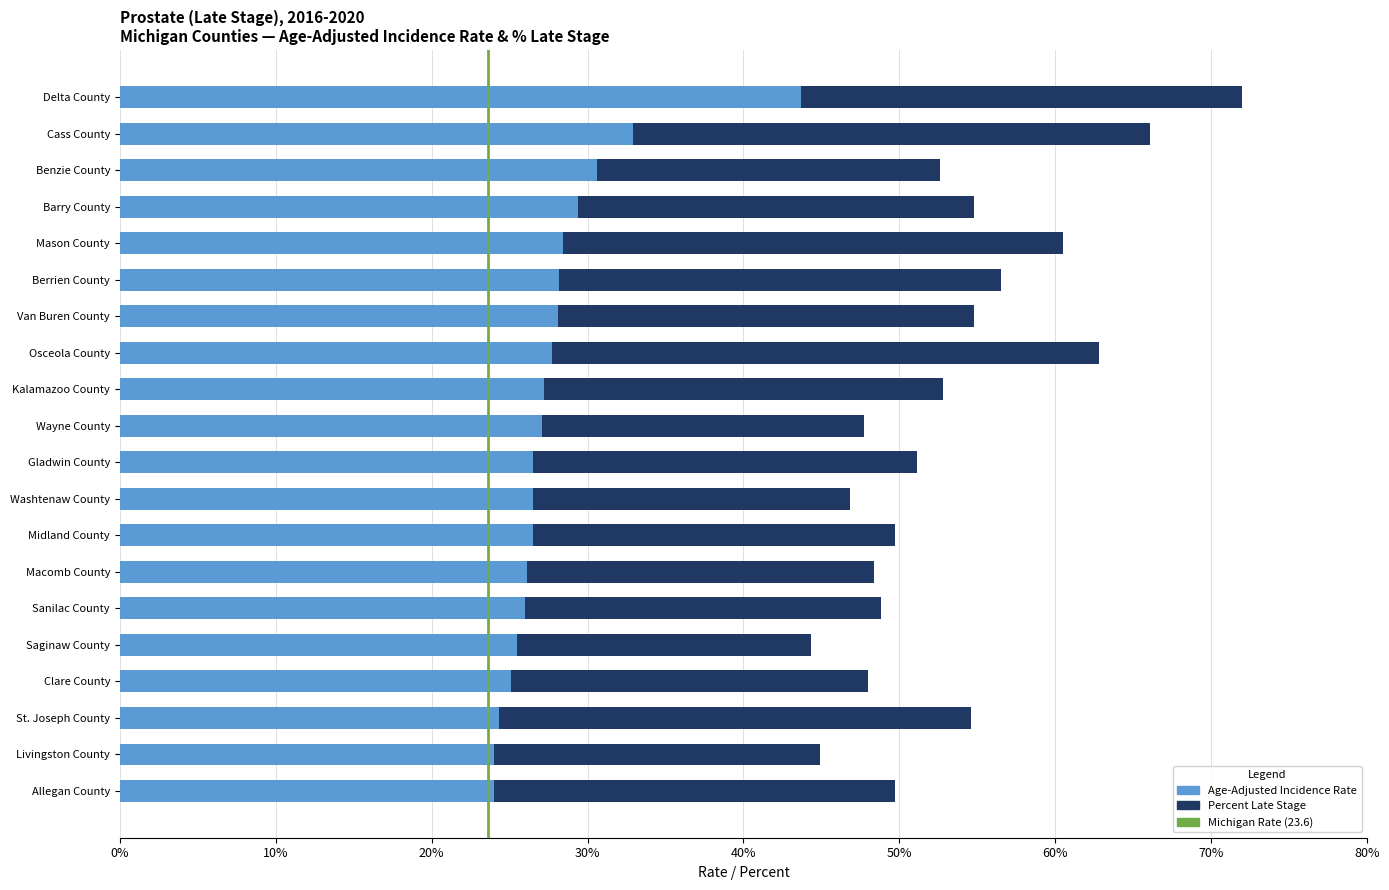

Read the Age-Adjusted Incidence Rate value at Macomb County.

26.1